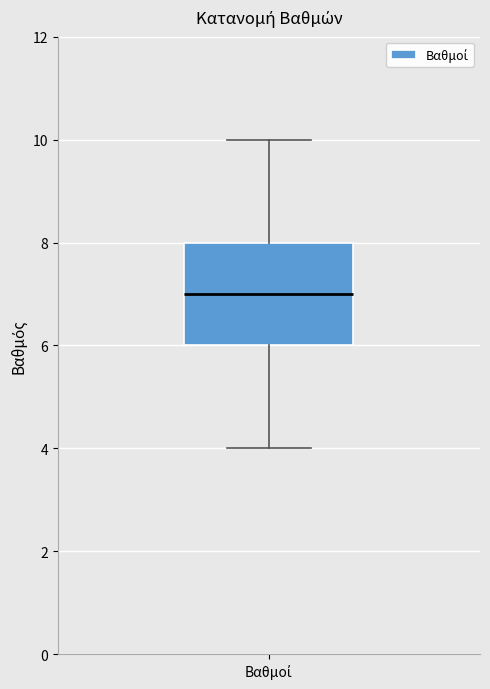

Transcribe this box plot: give where the median line is, the range the box spans, and where the two whiskers end, as read against the y-axis. The values are not printed on the chart, so give them approximately, as read against the axis.

median 7, box 6 to 8, whiskers 4 to 10